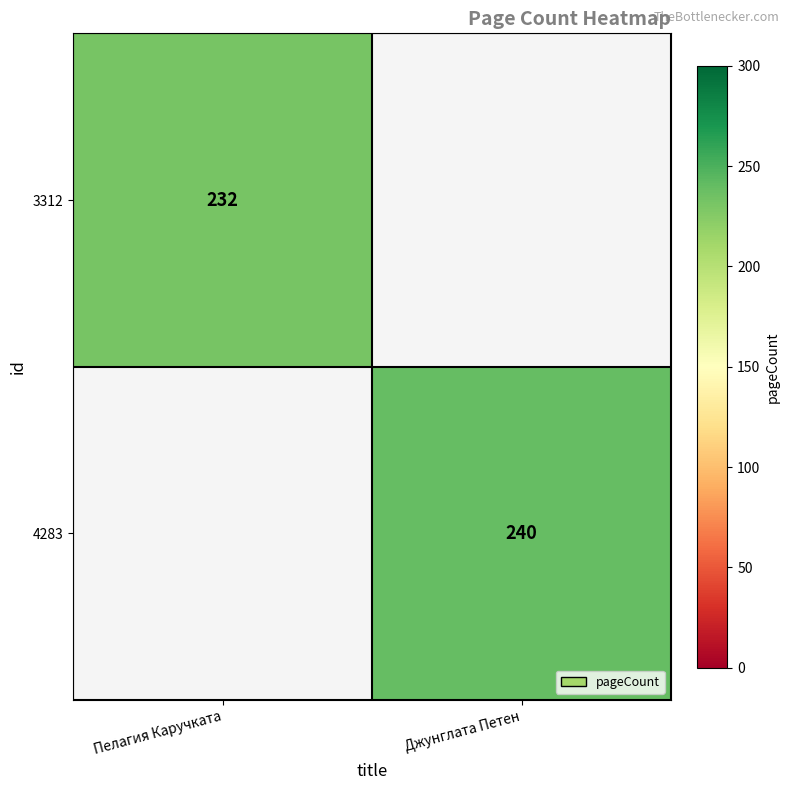

Is it true that 4283 equals 363 at Джунглата Петен?

False